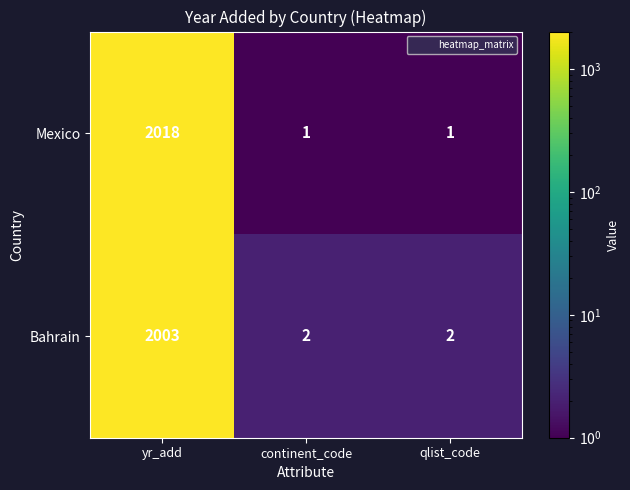

How many Mexico values are between 1 and 2018?

3